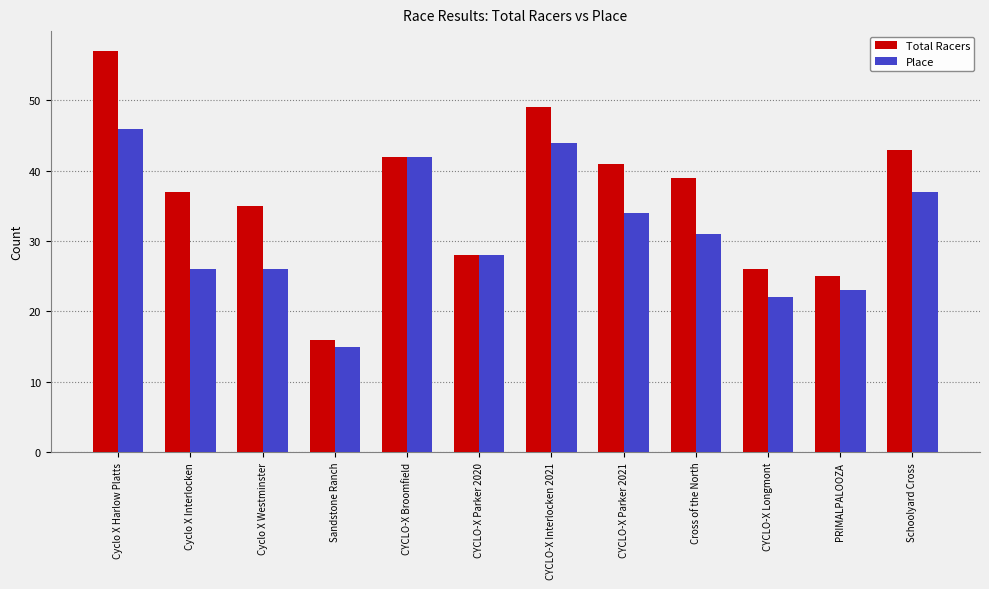

Which category has the lowest value in the Place series?

Sandstone Ranch